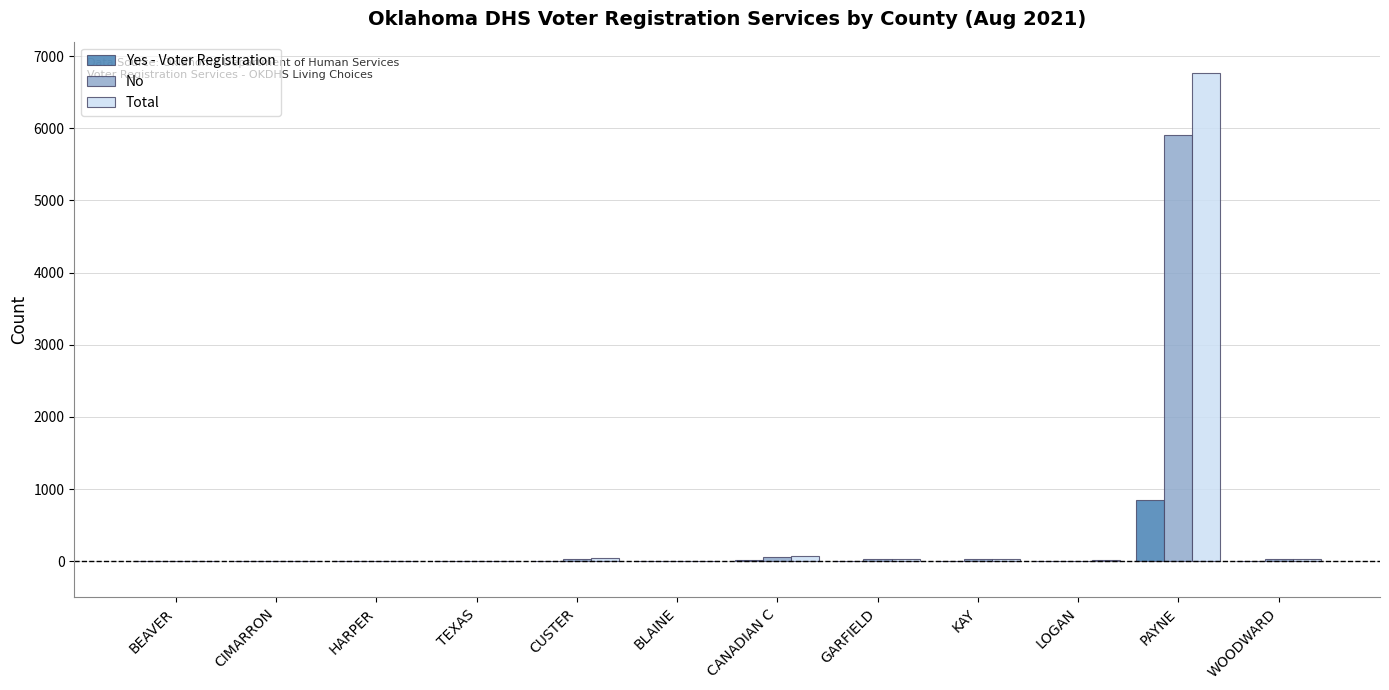

What is the highest value of the No series?

5908